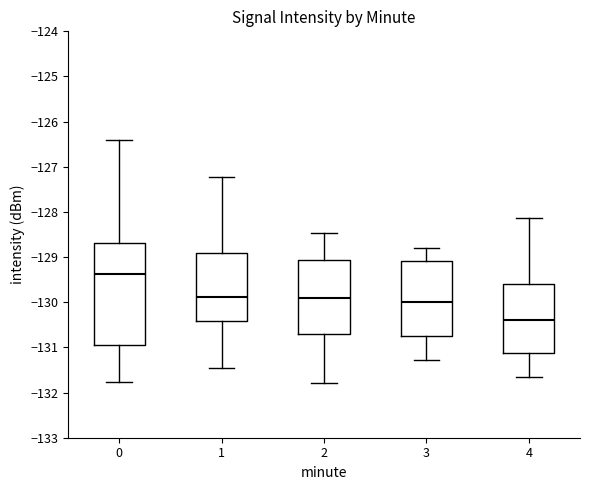

Which box's median line is the highest?

0